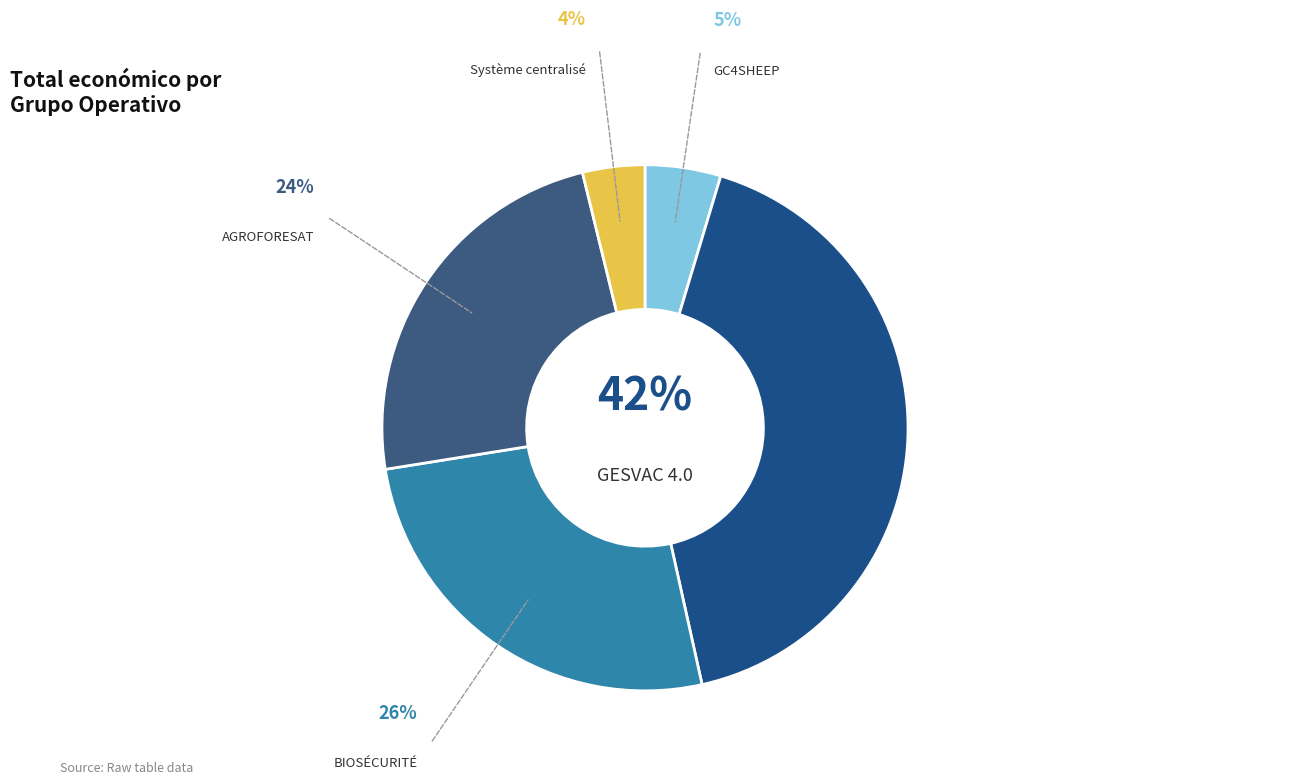

What is the largest slice in the pie chart?

GESVAC 4.0